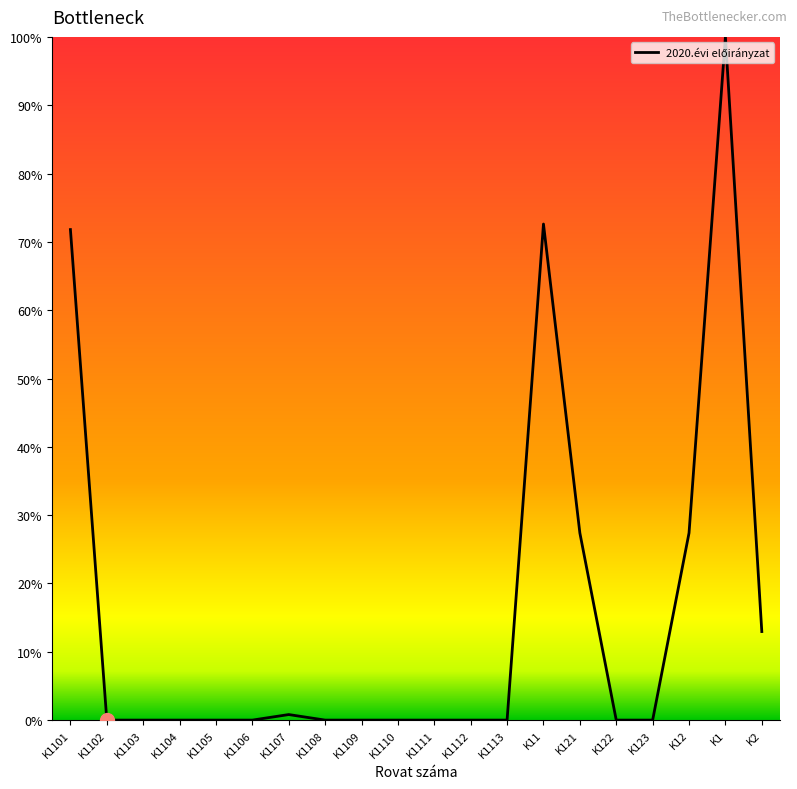

What is the sum of all values?

313.0